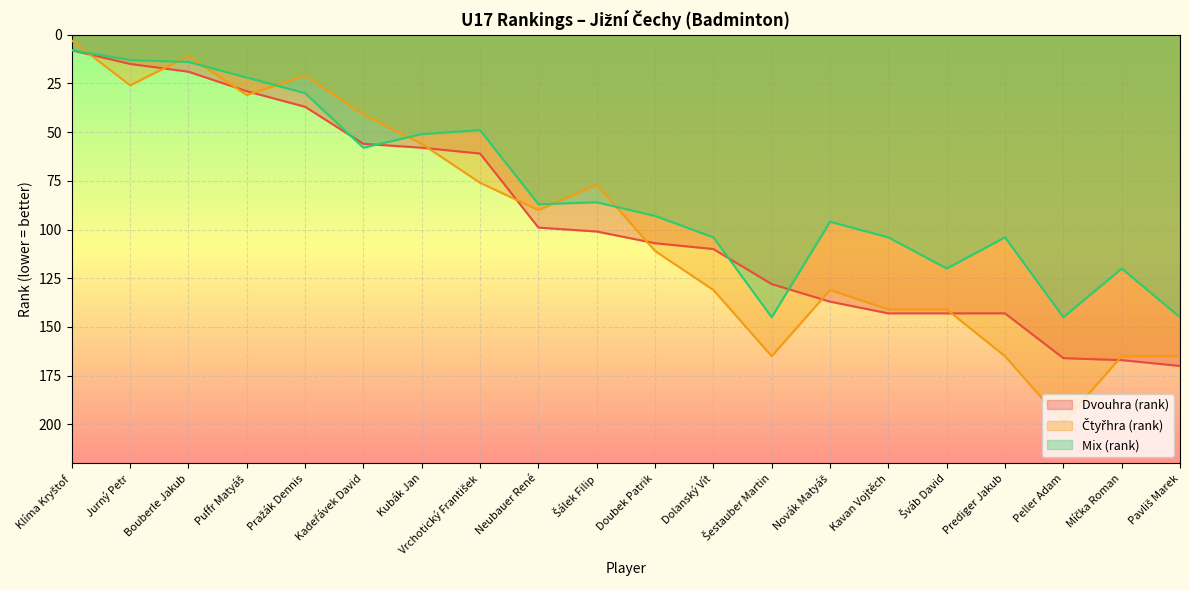

What is the difference between the Mix (rank) values at Prediger Jakub and Šestauber Martin?

41